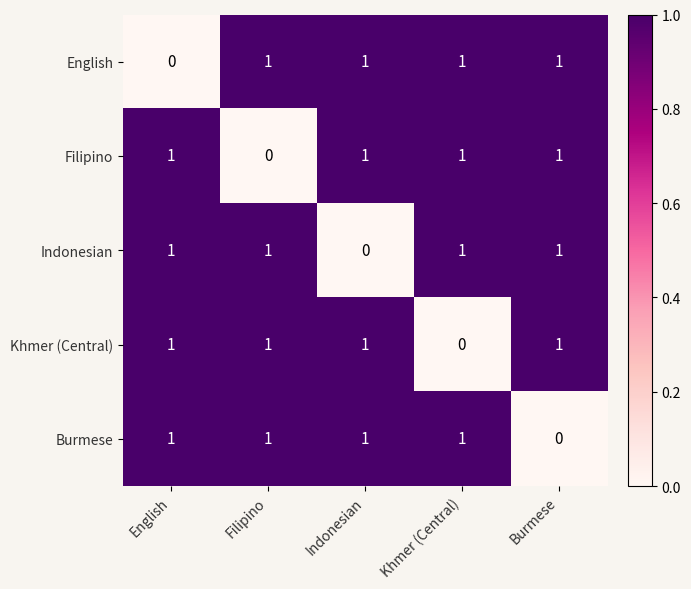

True or false: Filipino has a value of 1 at Filipino.

False